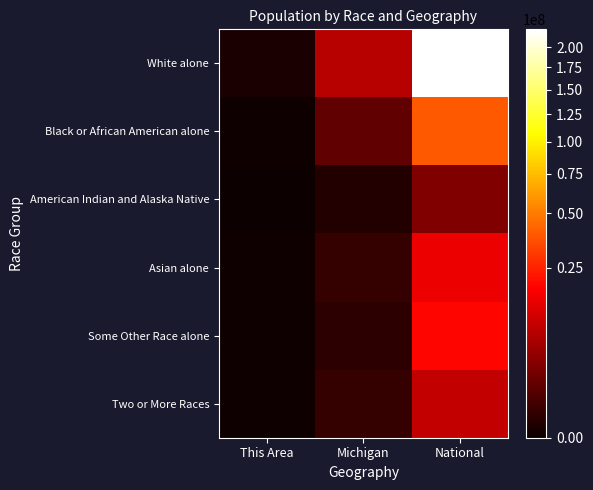

What is the maximum value shown in the chart?

223553265